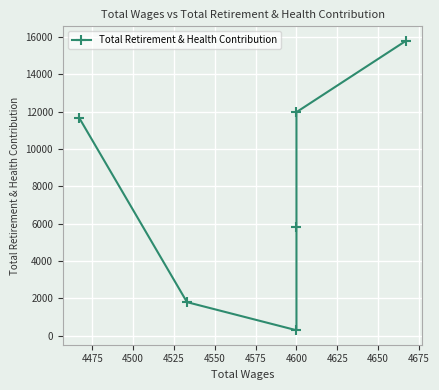

What is the value of the 2nd point from the left?

1793